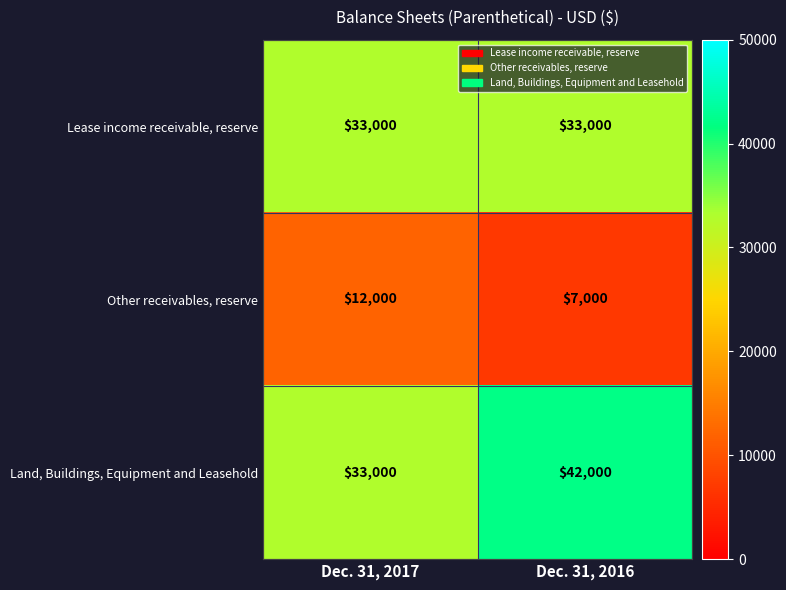

What is the average value of the Lease income receivable, reserve series?

33000